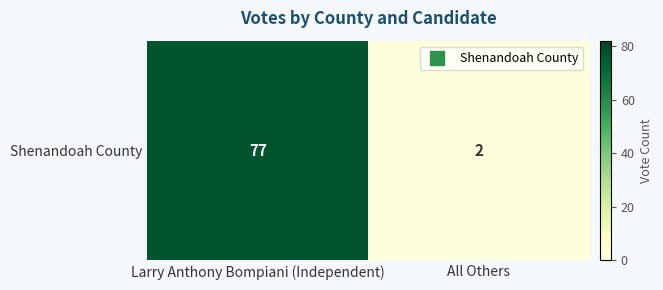

What is the change in value from Larry Anthony Bompiani (Independent) to All Others?

-75